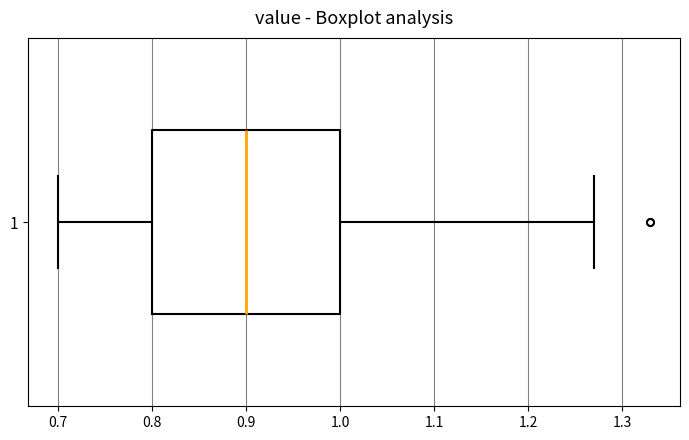

Where does the median line of the box at y = 1 sit on the x-axis? The values are not printed on the chart, so give them approximately, as read against the axis.

0.90